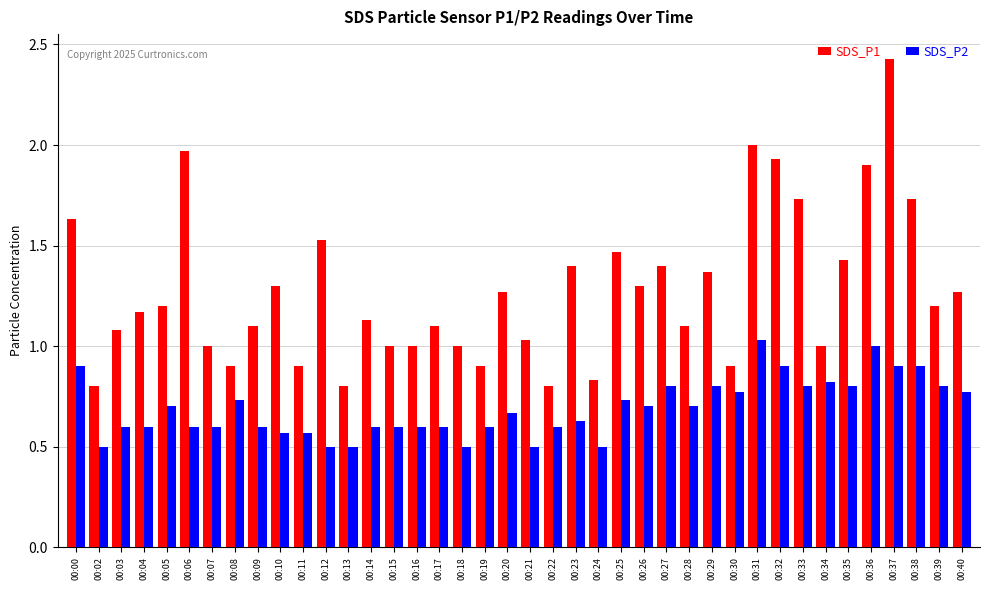

List the series in order of their peak value, highest first.

SDS_P1, SDS_P2